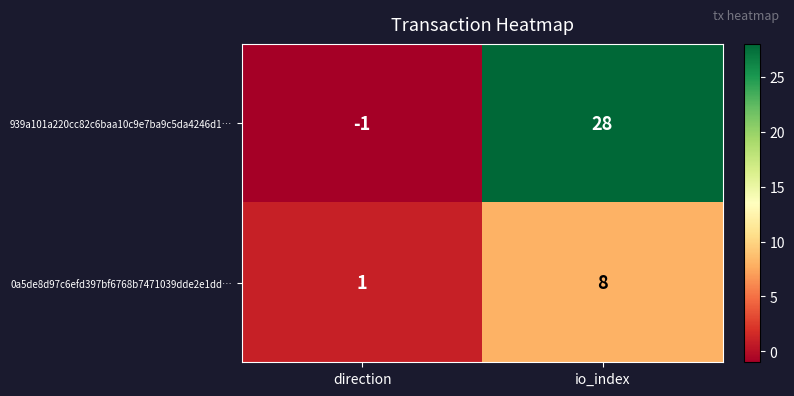

Which series has the widest spread of values?

939a101a220cc82c6baa10c9e7ba9c5da4246d1…